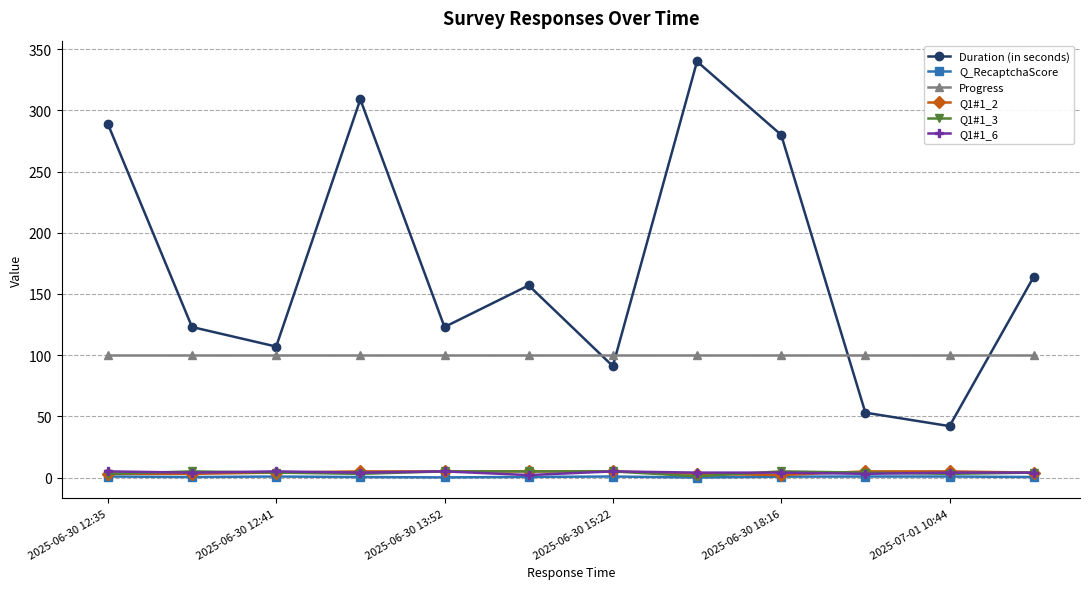

At how many categories does at least one series exceed 317?

1